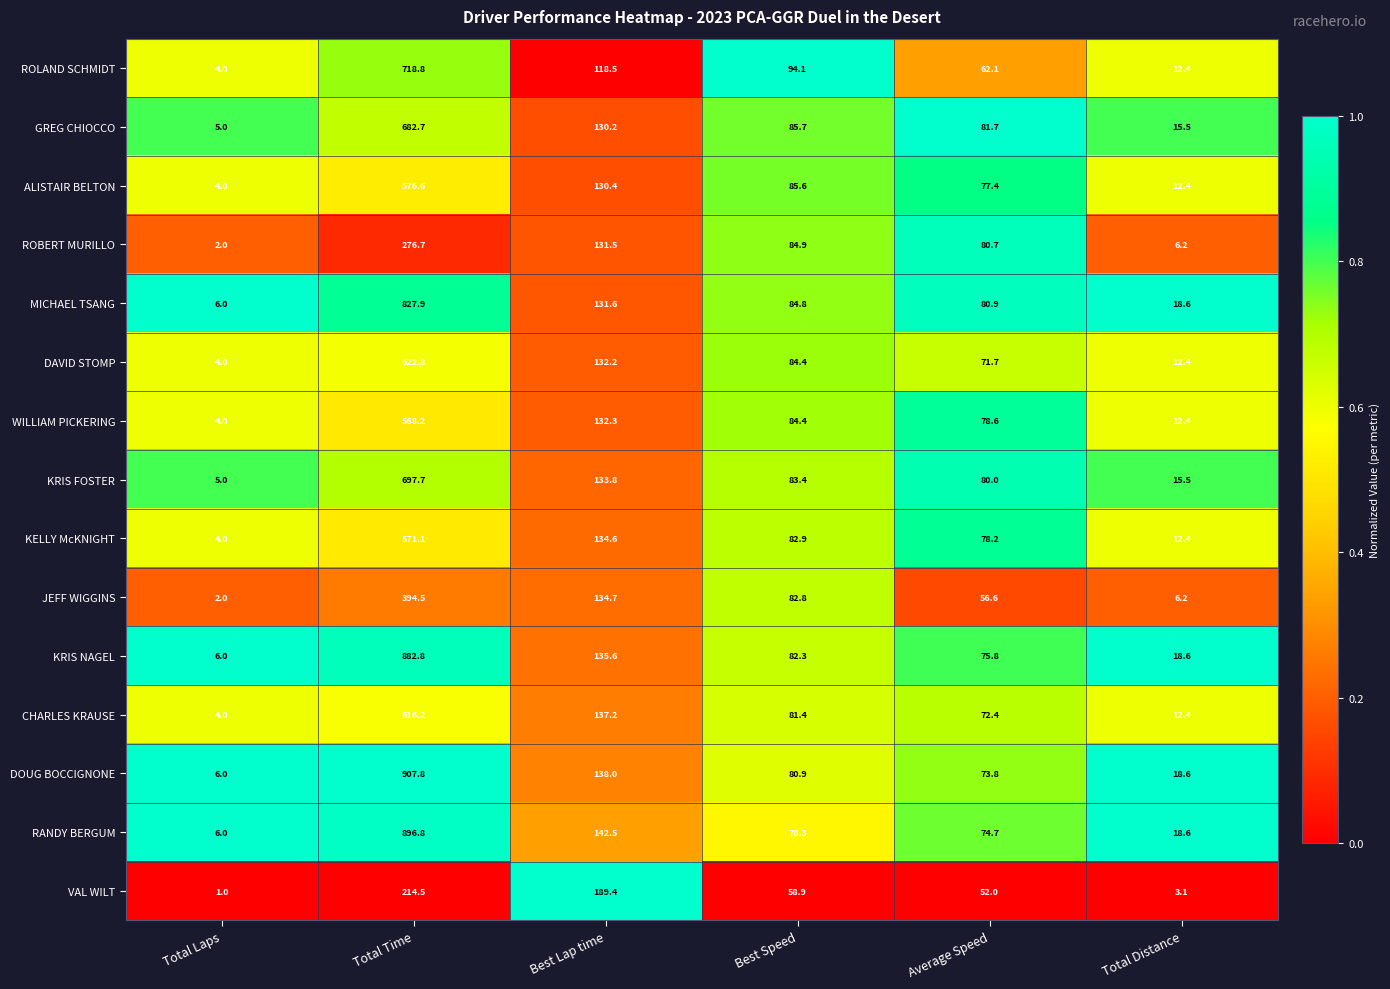

What is the spread (max minus min) of values at Average Speed?

29.7